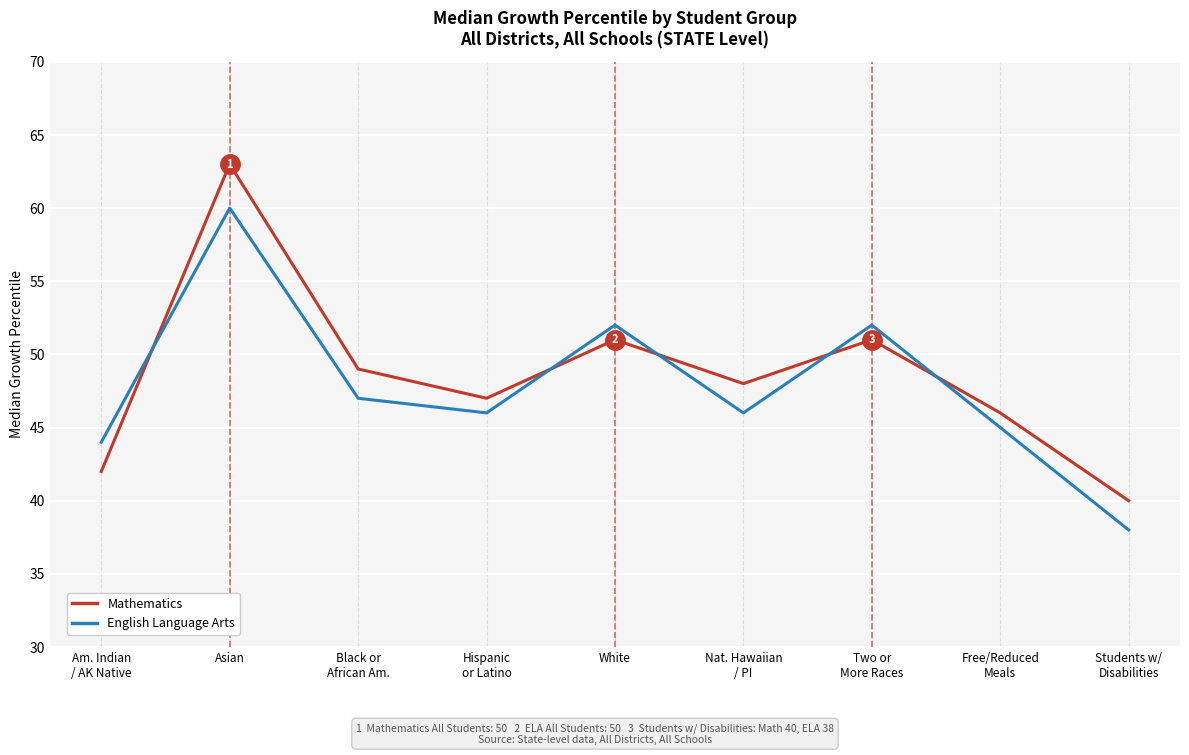

What is the total value across all series at White?

103